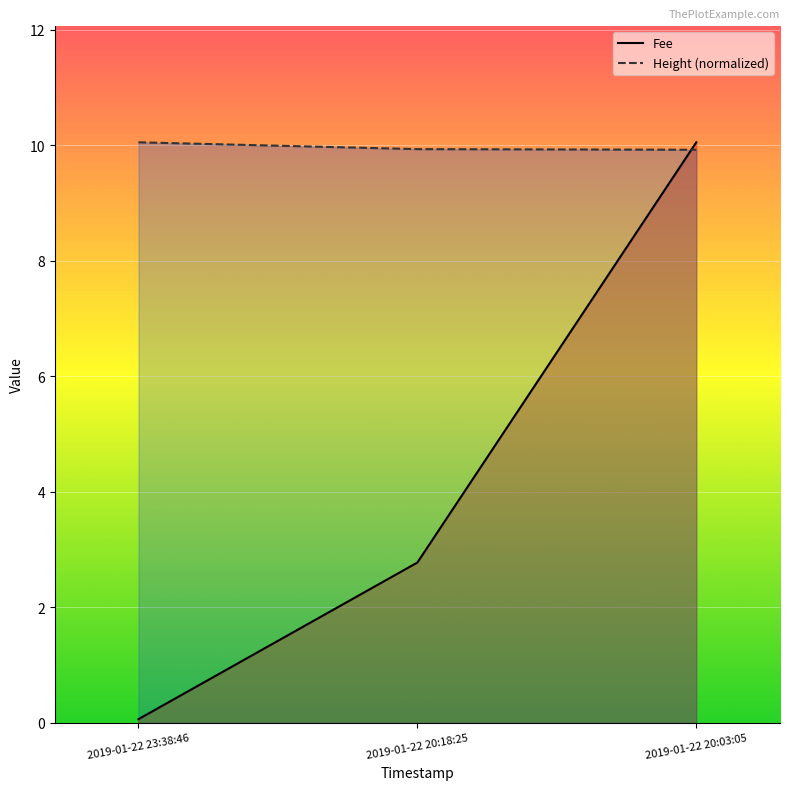

What is the difference between the maximum and minimum values in the Height (normalized) series?

0.1